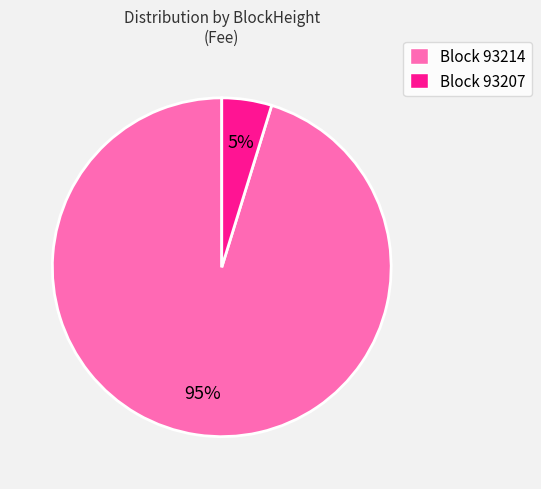

The Block 93207 slice represents 19% of the pie. True or false?

False